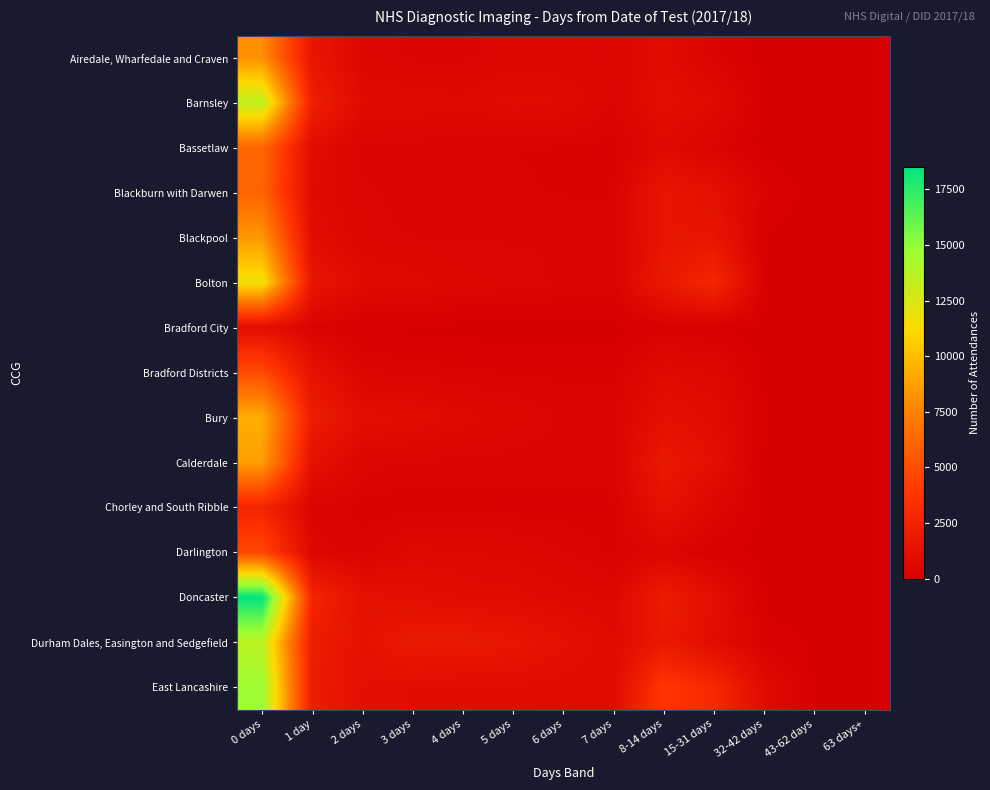

Count the number of categories in the chart.

13